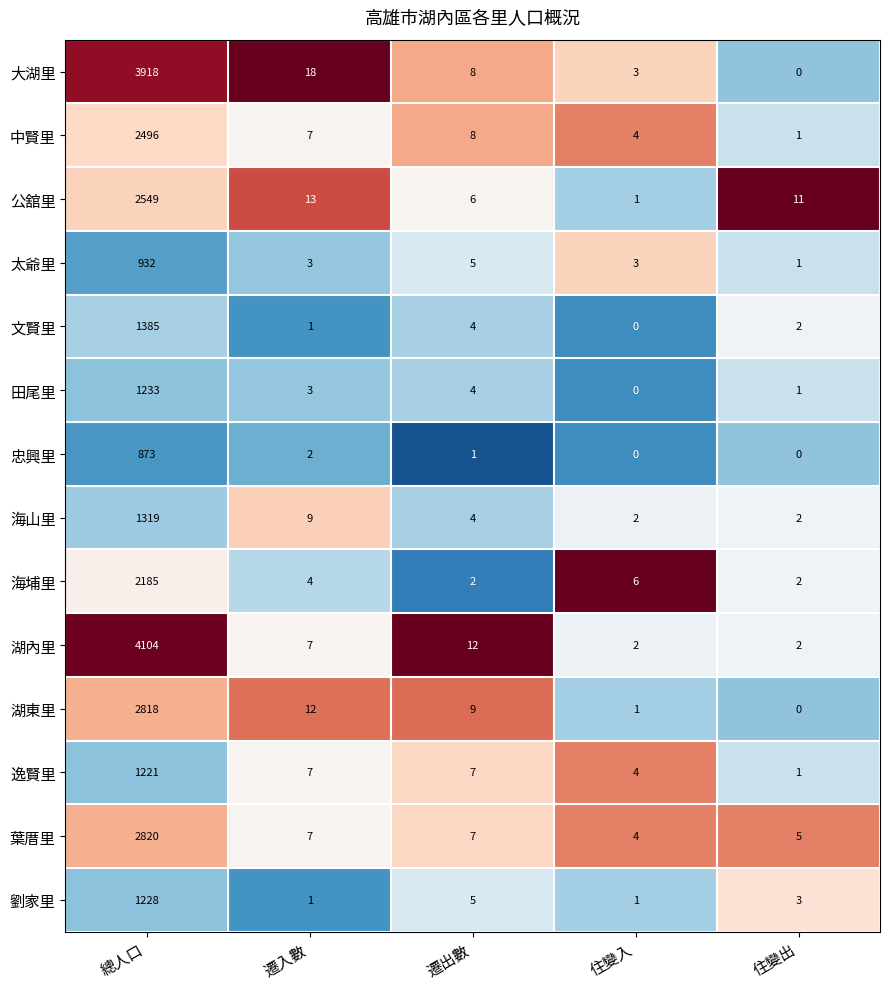

Is the value of 湖內里 at 總人口 greater than the value of 海山里 at 遷入數?

Yes